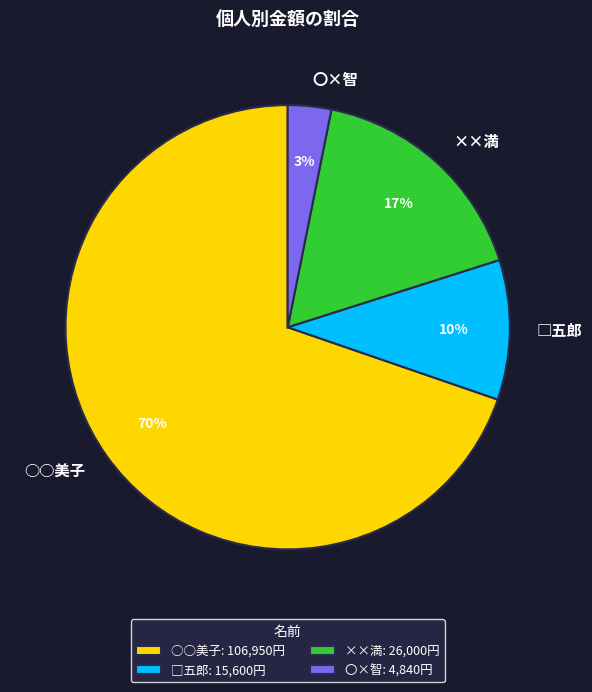

Is there any slice that represents more than half of the pie?

Yes